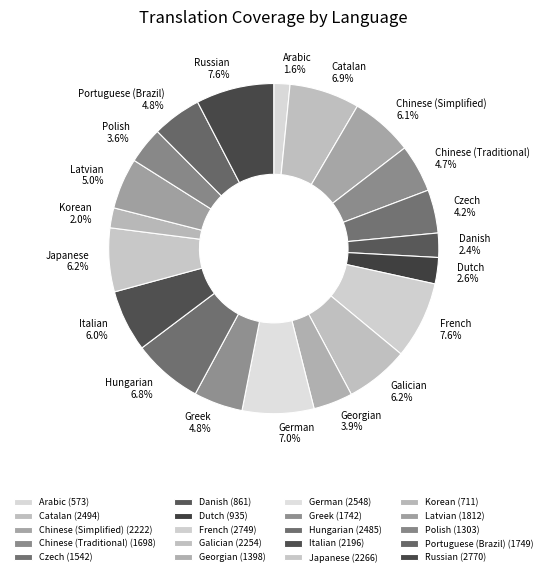

To the nearest percent, what portion does Korean represent?

2%